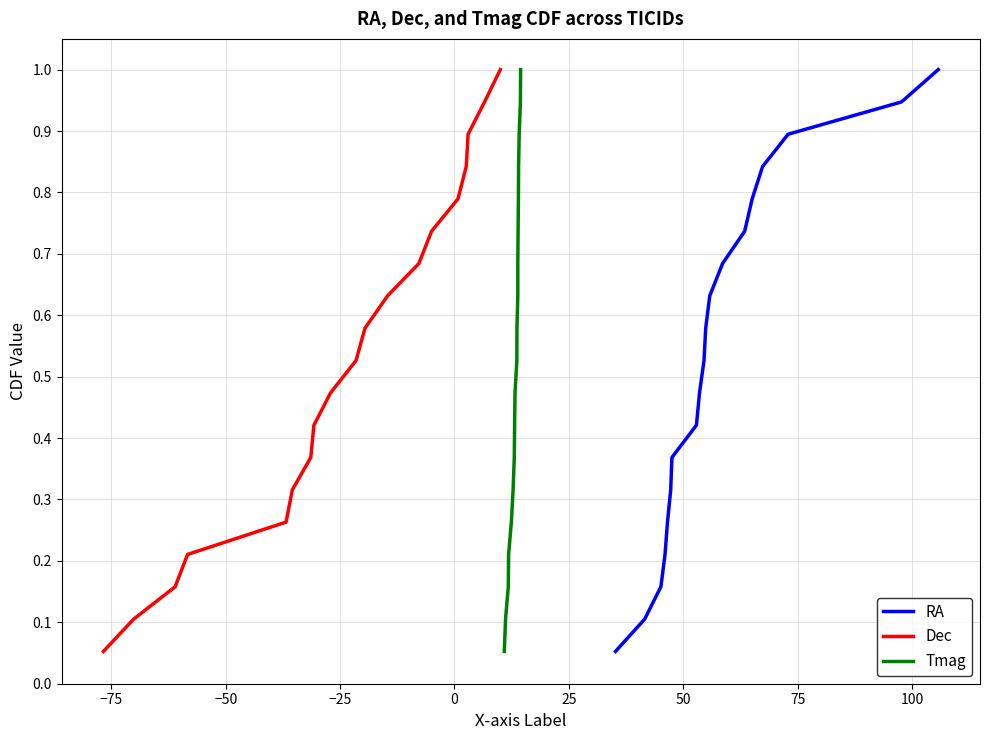

What is the highest value of the Tmag series?

1.0